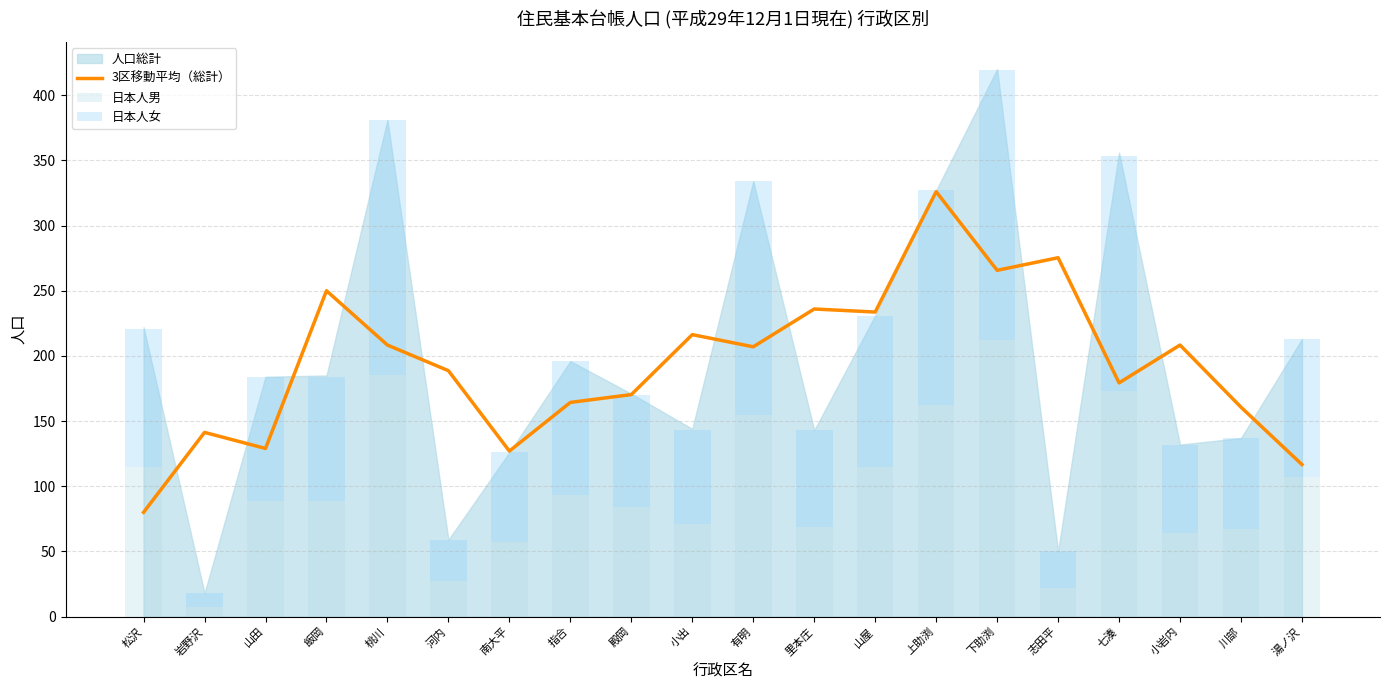

What position from the right is 有明?

10